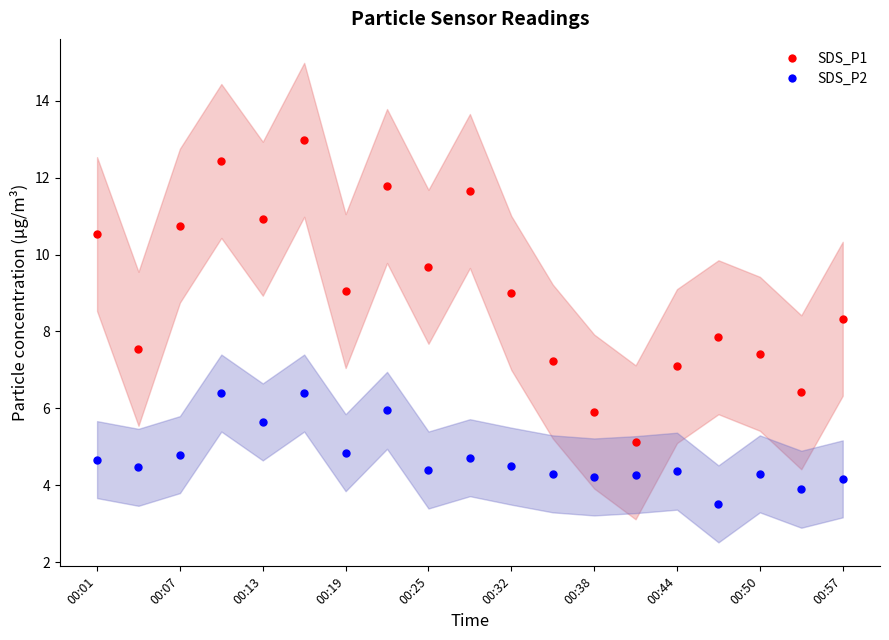

How many interior local valleys does the SDS_P2_mid series have?

7